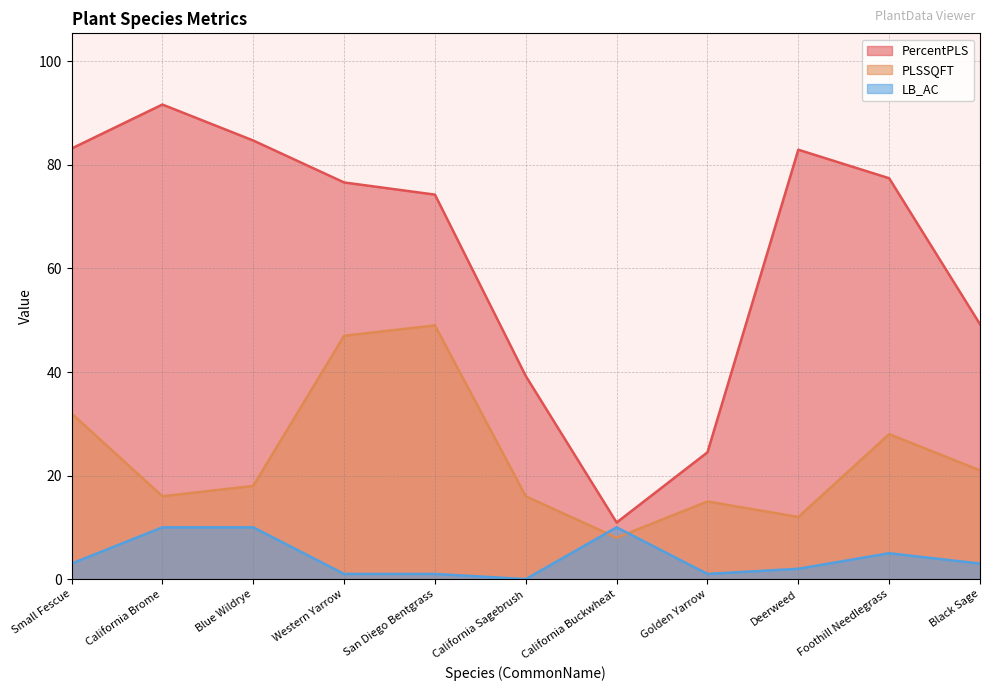

How many positive values does the LB_AC series have?

10